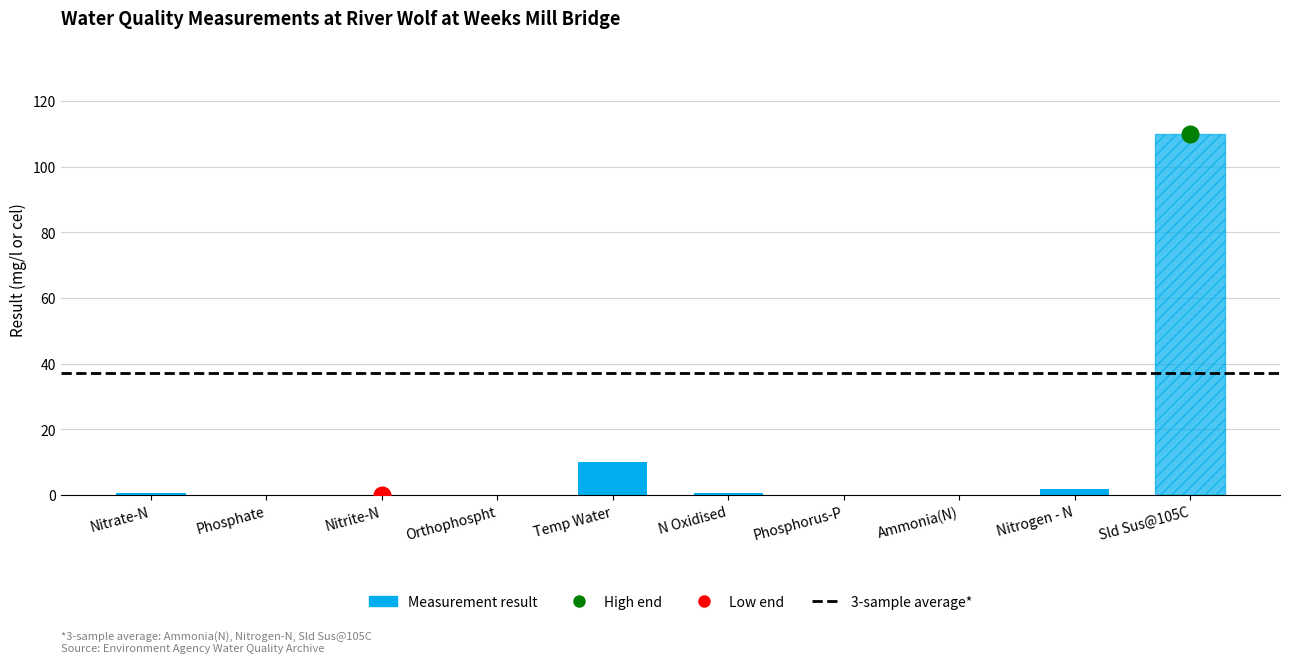

Reading left to right, transcribe all the data shown in this chart.

Nitrate-N=0.7	Phosphate=0.1	Nitrite-N=0.0	Orthophospht=0.0	Temp Water=10.1	N Oxidised=0.7	Phosphorus-P=0.2	Ammonia(N)=0.1	Nitrogen - N=1.8	Sld Sus@105C=110.0